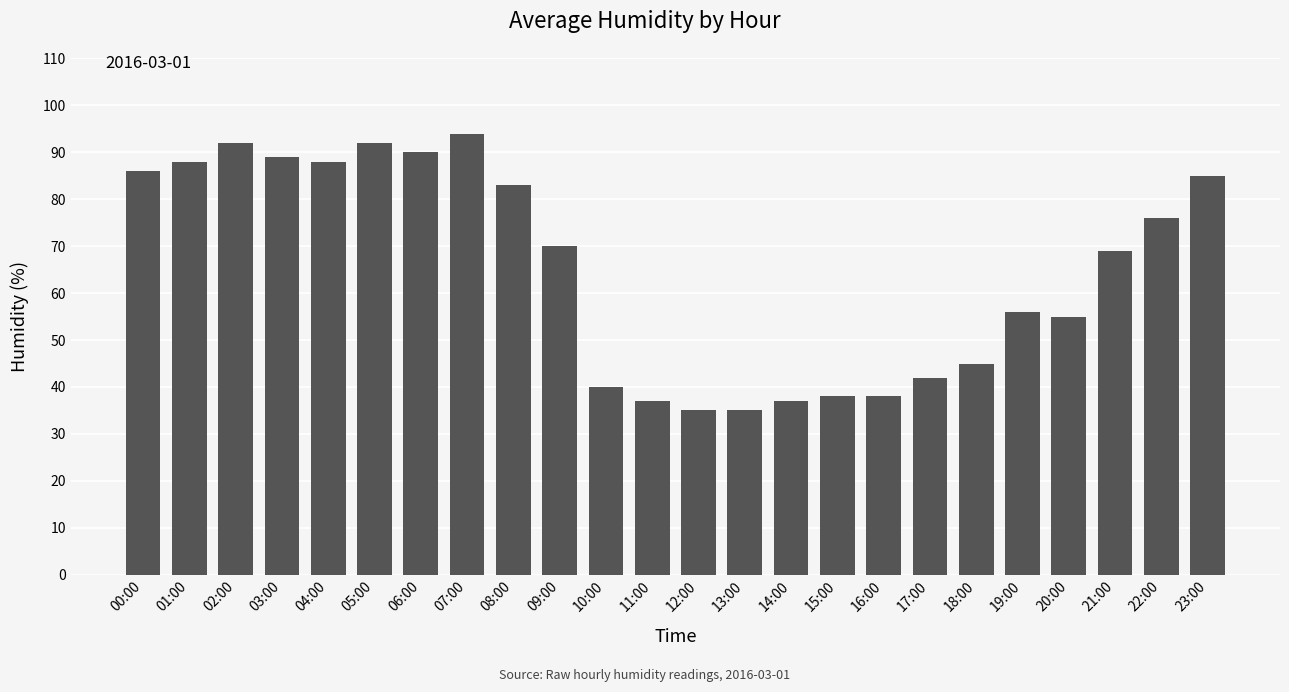

The chart shows a value of 79 at 18:00. True or false?

False